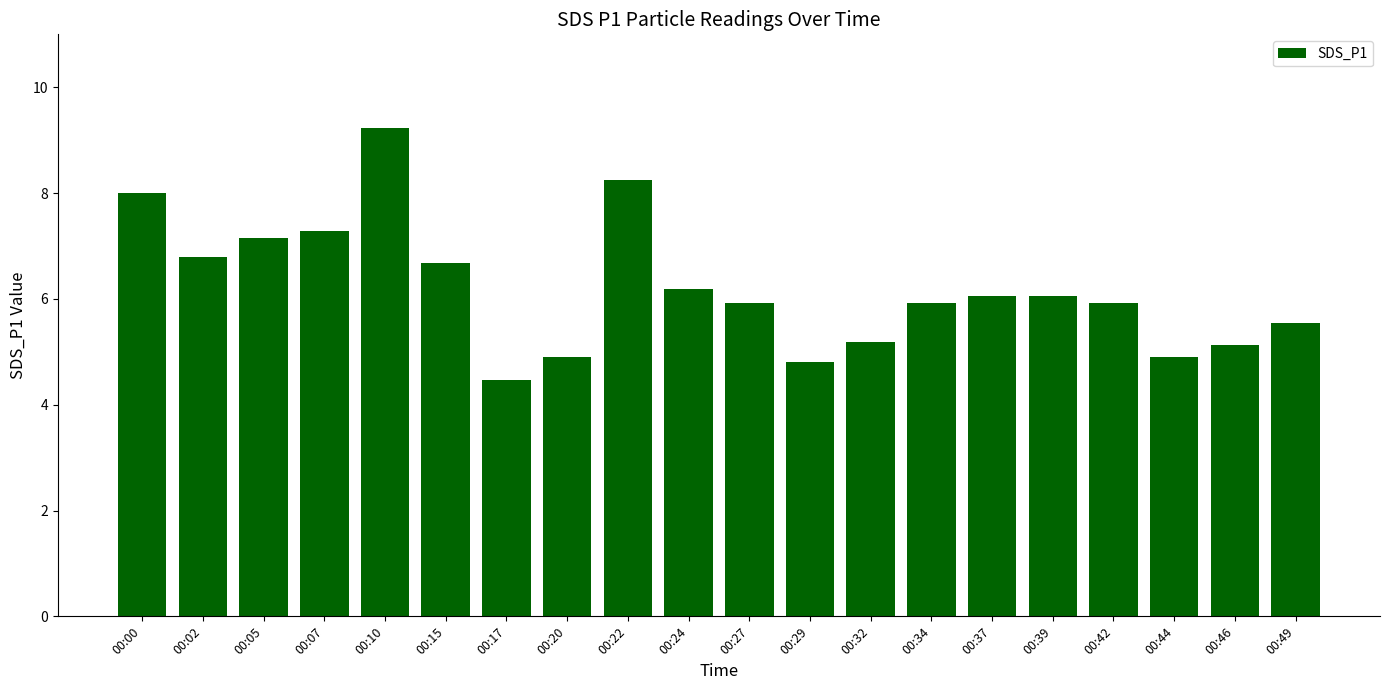

What is the sum of all values?

124.4